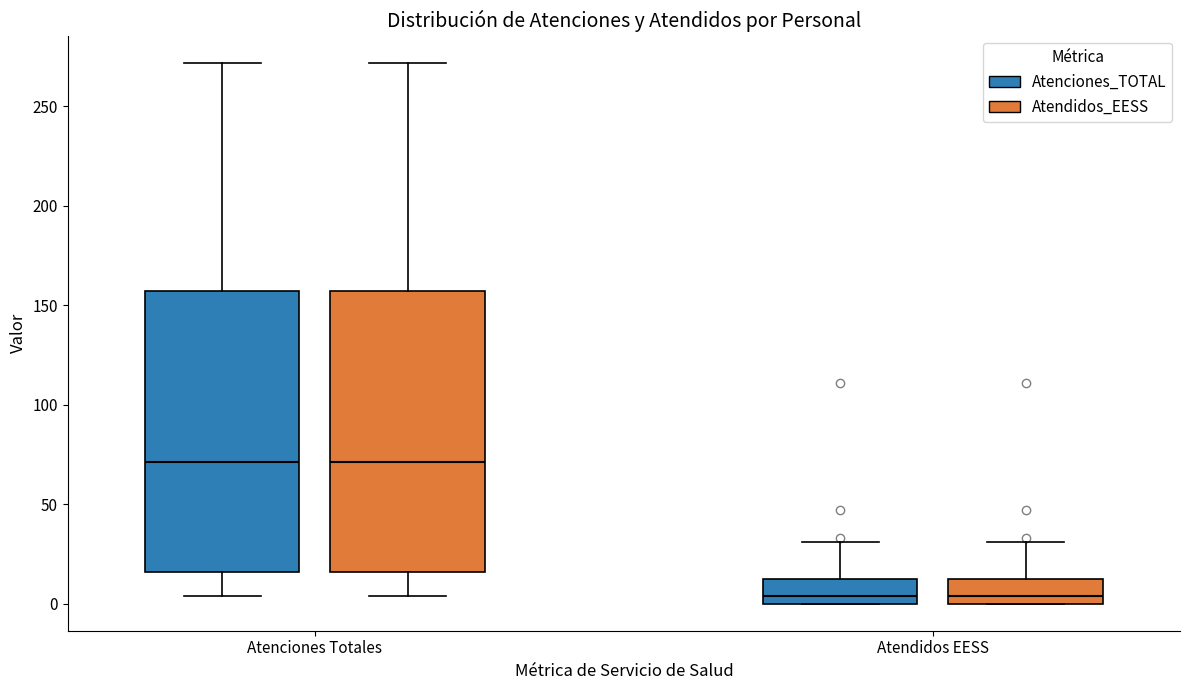

Reading left to right, read every box against the y-axis: the position of its median line, the range the box covers, and the ends of its whiskers. The values are not printed on the chart, so give them approximately, as read against the axis.

Atenciones Totales (Atenciones_TOTAL): median 70, box 15 to 155, whiskers 5 to 270
Atenciones Totales (Atendidos_EESS): median 70, box 15 to 155, whiskers 5 to 270
Atendidos EESS (Atenciones_TOTAL): median 5, box 0 to 15, whiskers 0 to 30
Atendidos EESS (Atendidos_EESS): median 5, box 0 to 15, whiskers 0 to 30